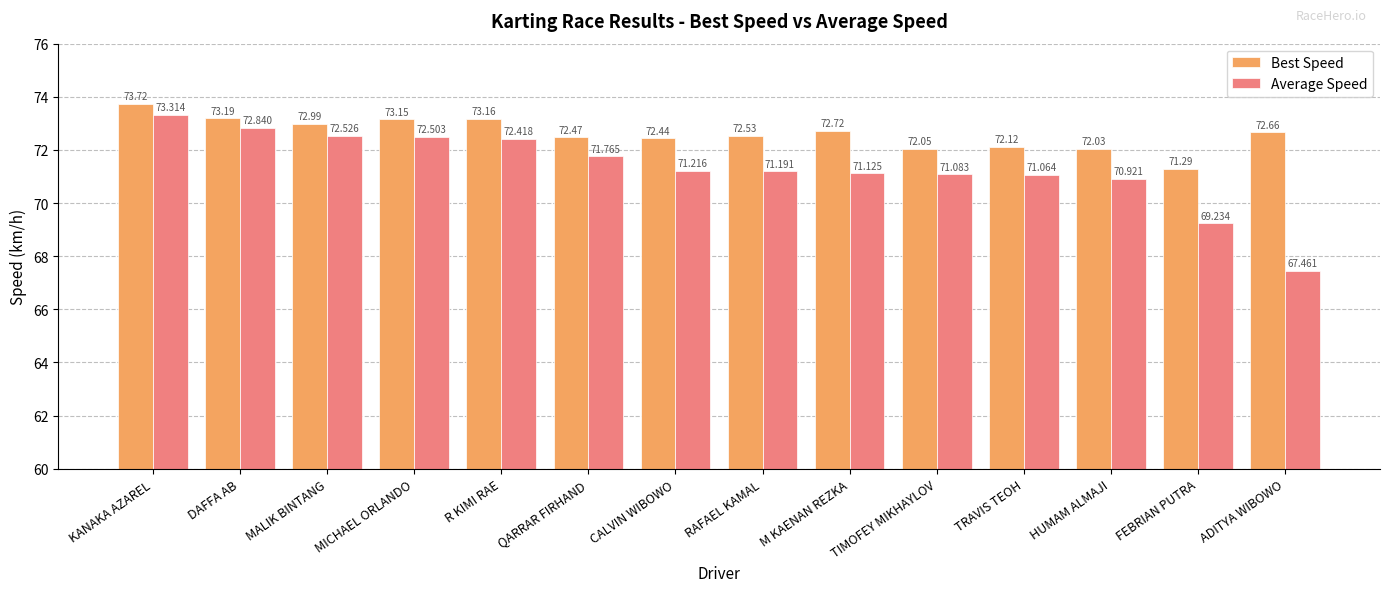

What are all the series names shown in the legend?

Best Speed, Average Speed